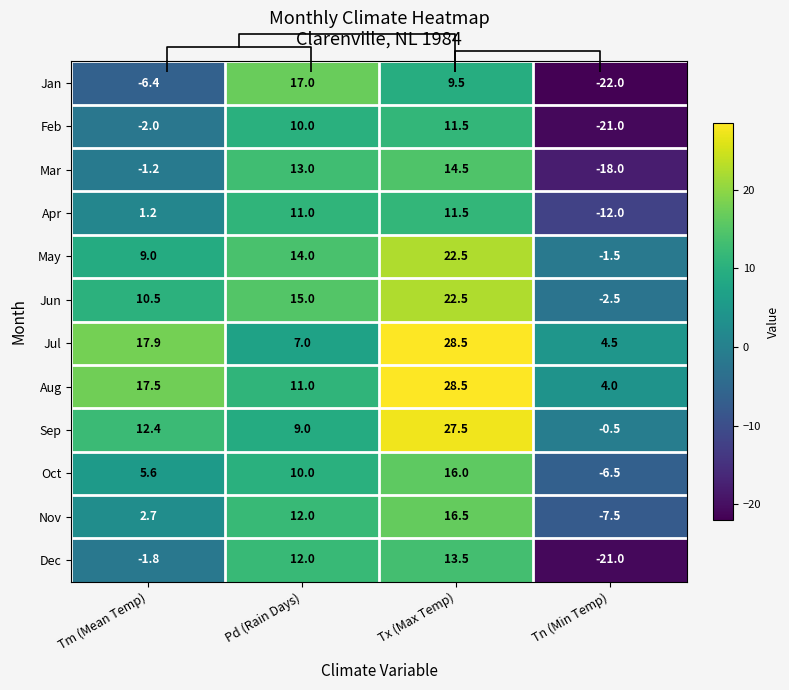

The value of Sep at Tx (Max Temp) is 27.5. True or false?

True